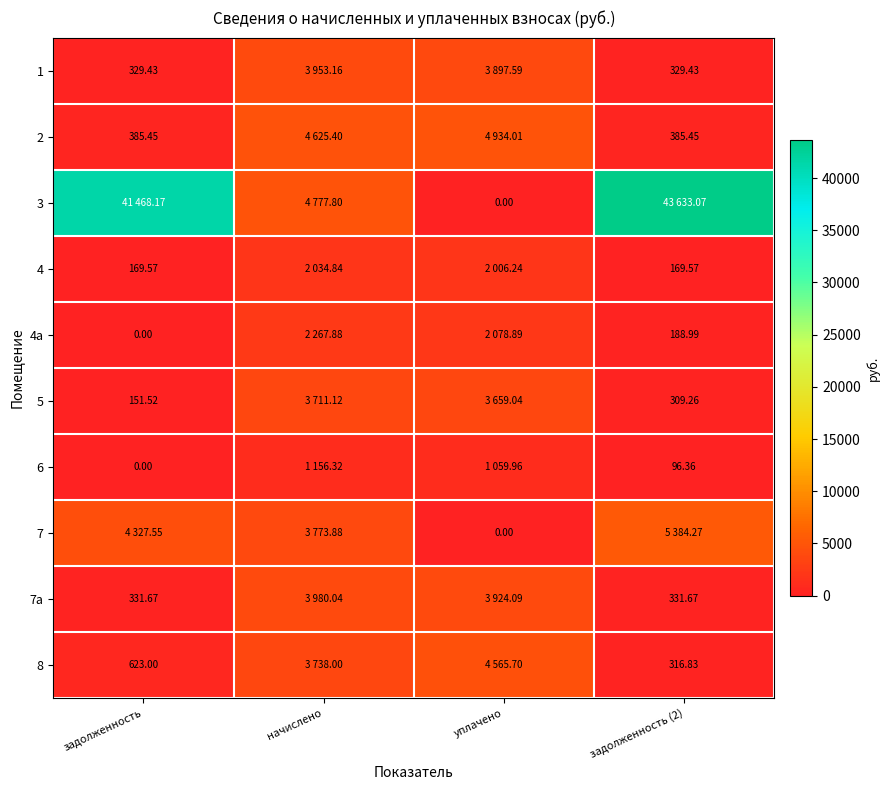

Is the value of 4 at задолженность (2) greater than the value of 2 at задолженность (2)?

No